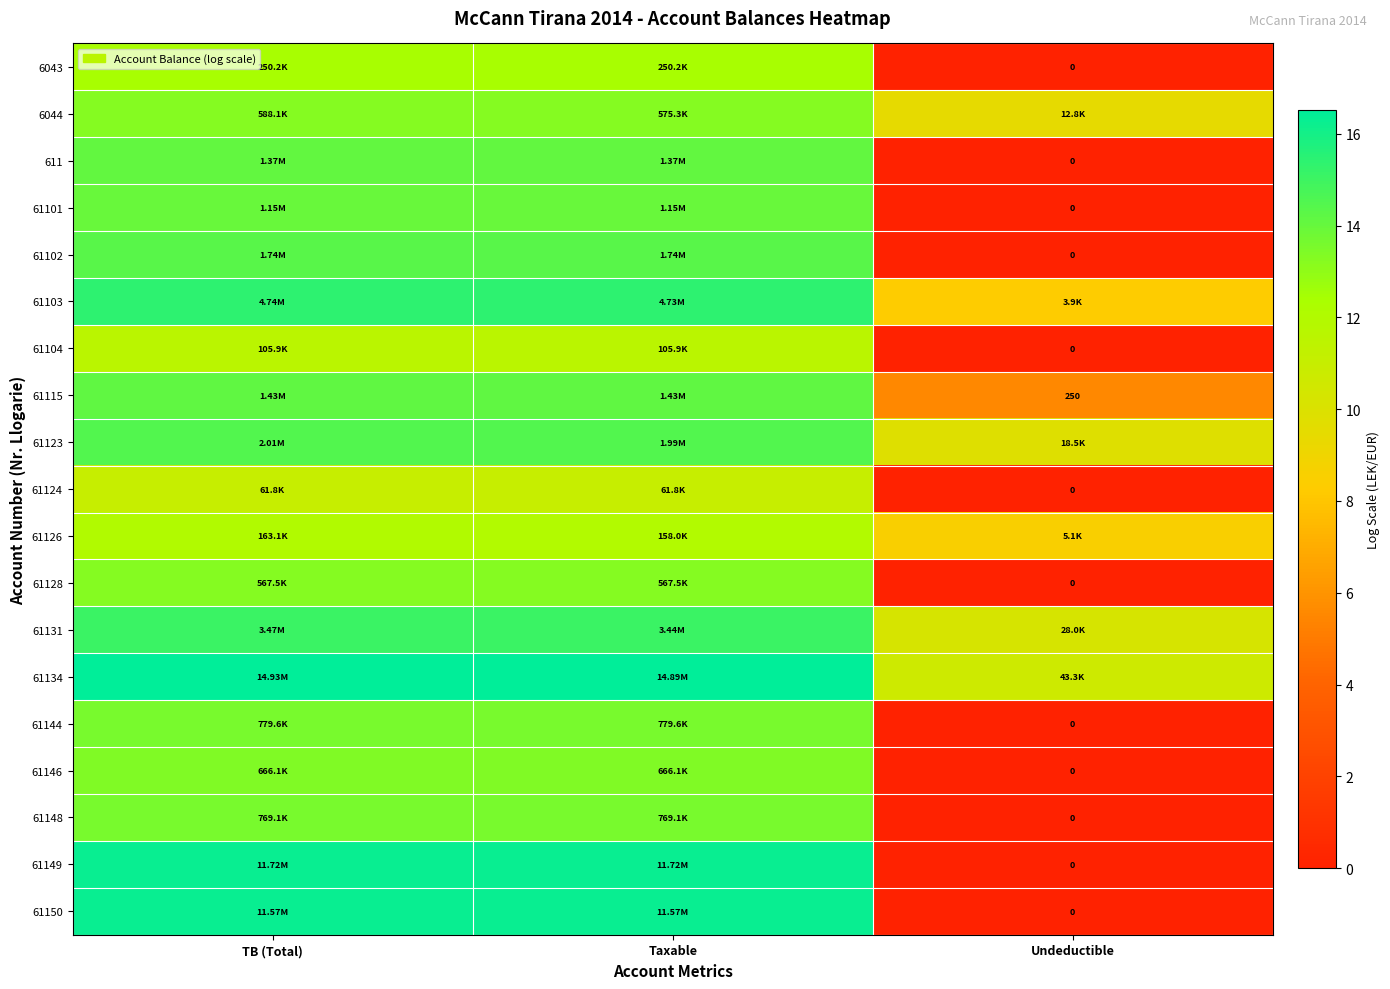

How many series are shown in this chart?

19